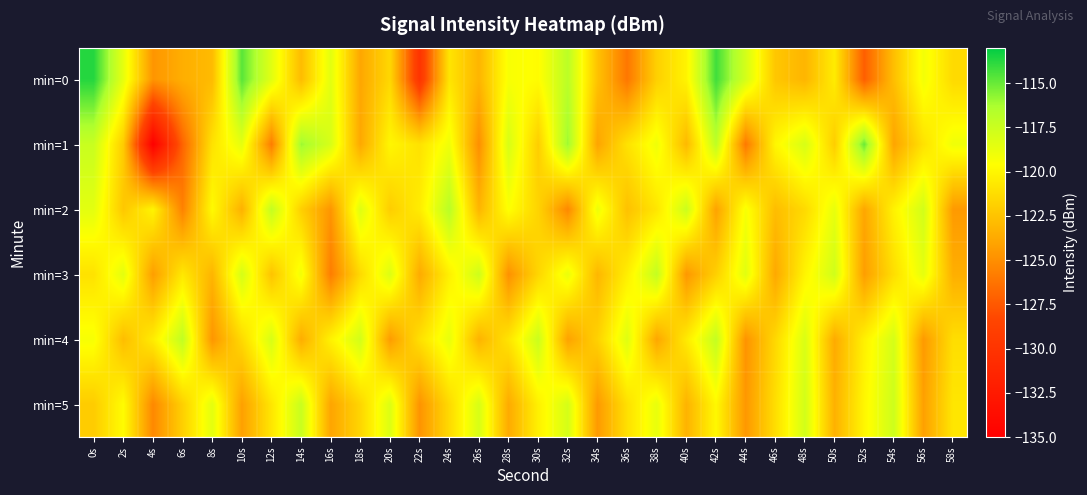

Which series has the largest range (max minus min)?

min=1